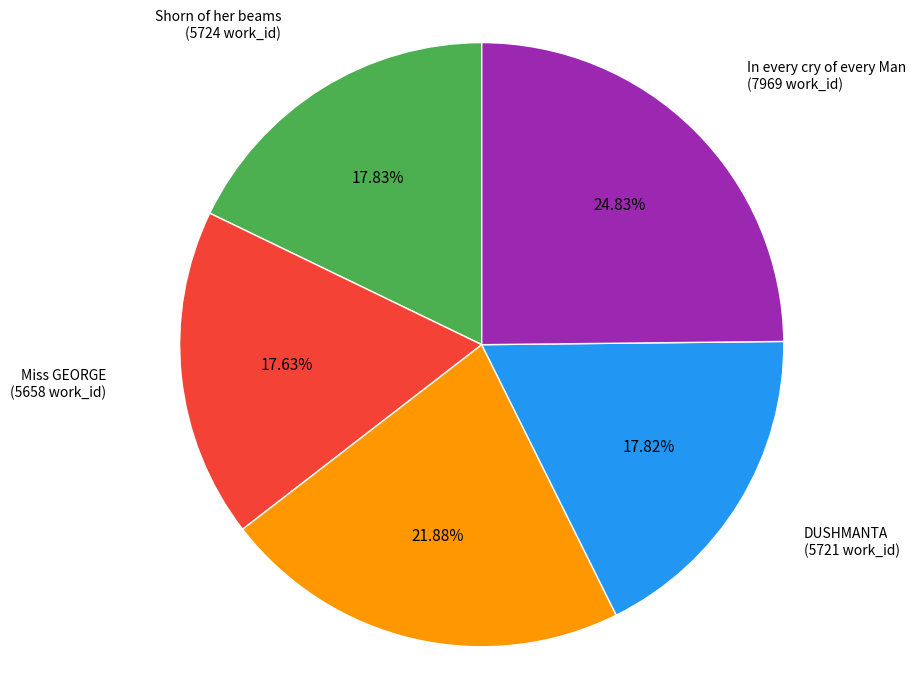

Does any single category account for the majority?

No